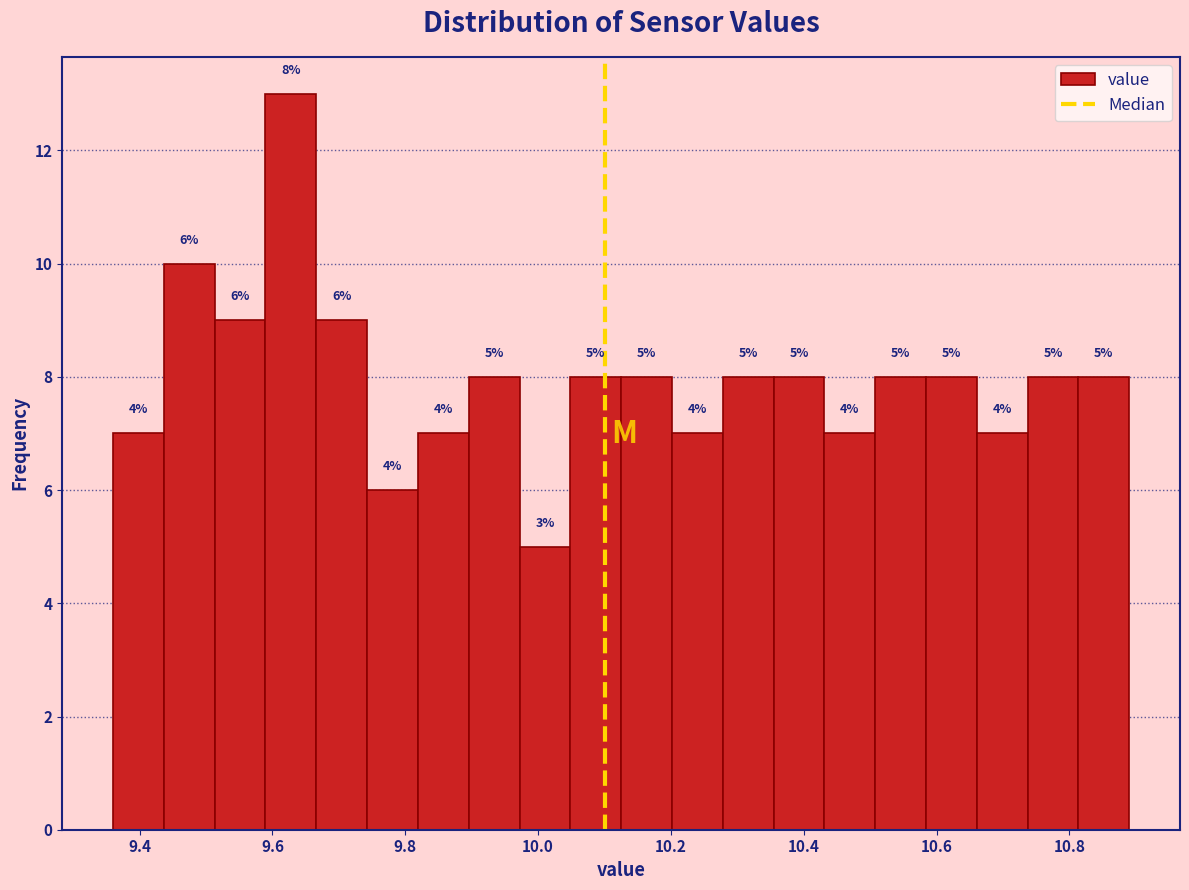

Read against the x-axis, roughly where is the centre of the tallest bar?

9.62